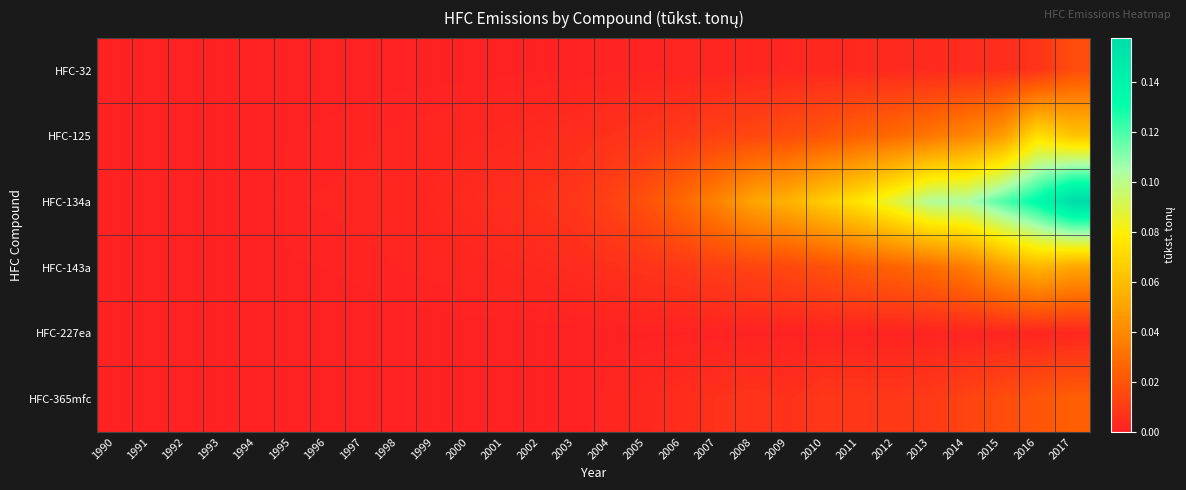

Which series changed the most between 1990 and 2015?

HFC-134a